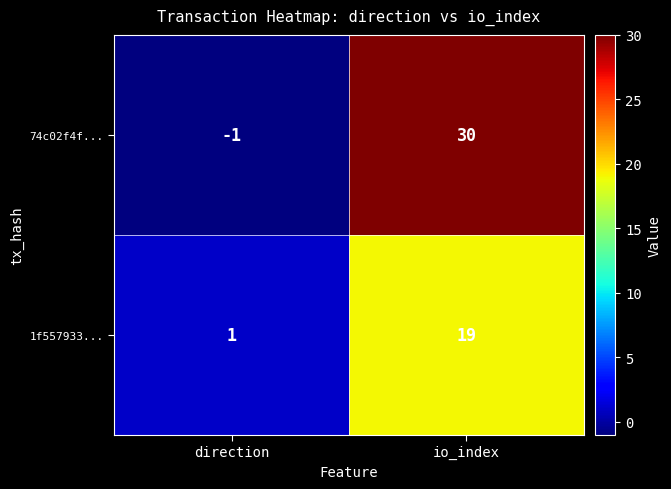

Which category has the lowest value across all series?

direction